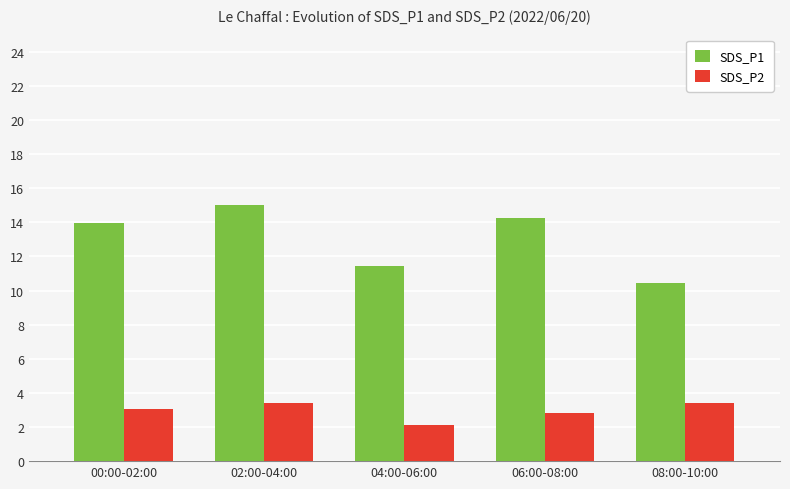

What position from the right is 04:00-06:00?

3